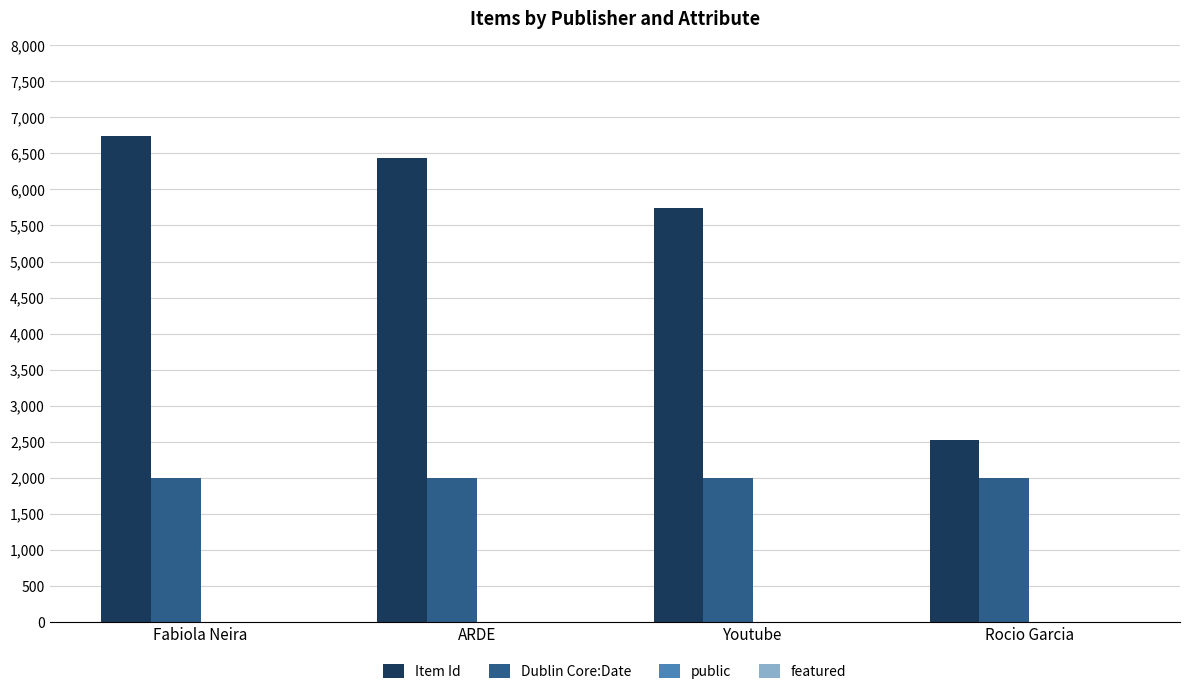

Which series changed the most between Youtube and Rocio Garcia?

Item Id